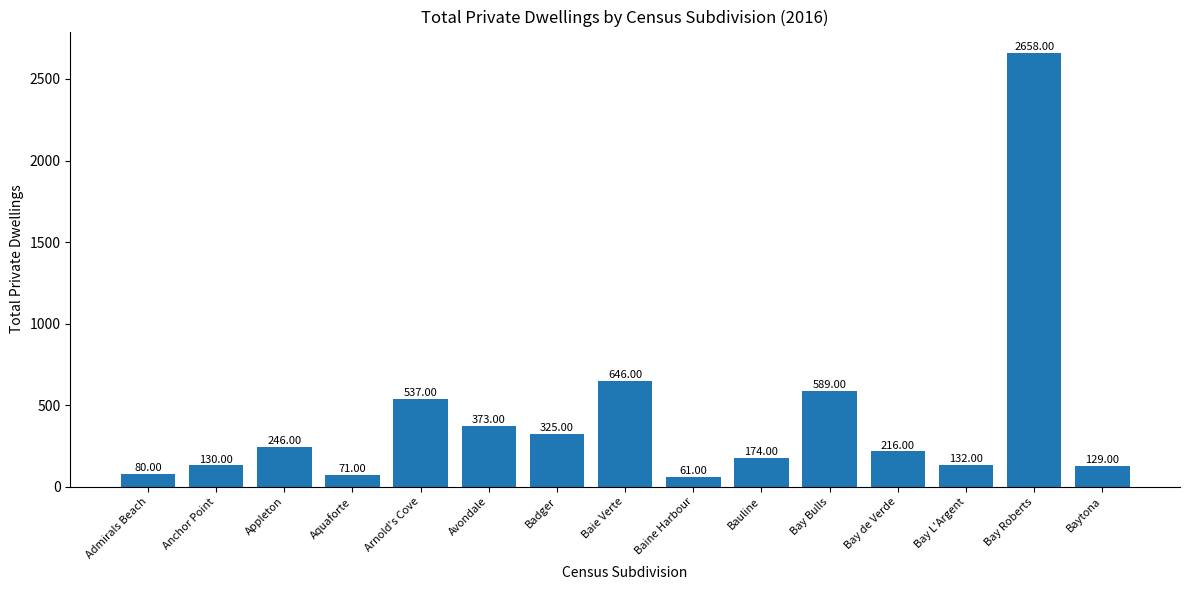

List the labels in order of value, largest first.

Bay Roberts, Baie Verte, Bay Bulls, Arnold's Cove, Avondale, Badger, Appleton, Bay de Verde, Bauline, Bay L'Argent, Anchor Point, Baytona, Admirals Beach, Aquaforte, Baine Harbour